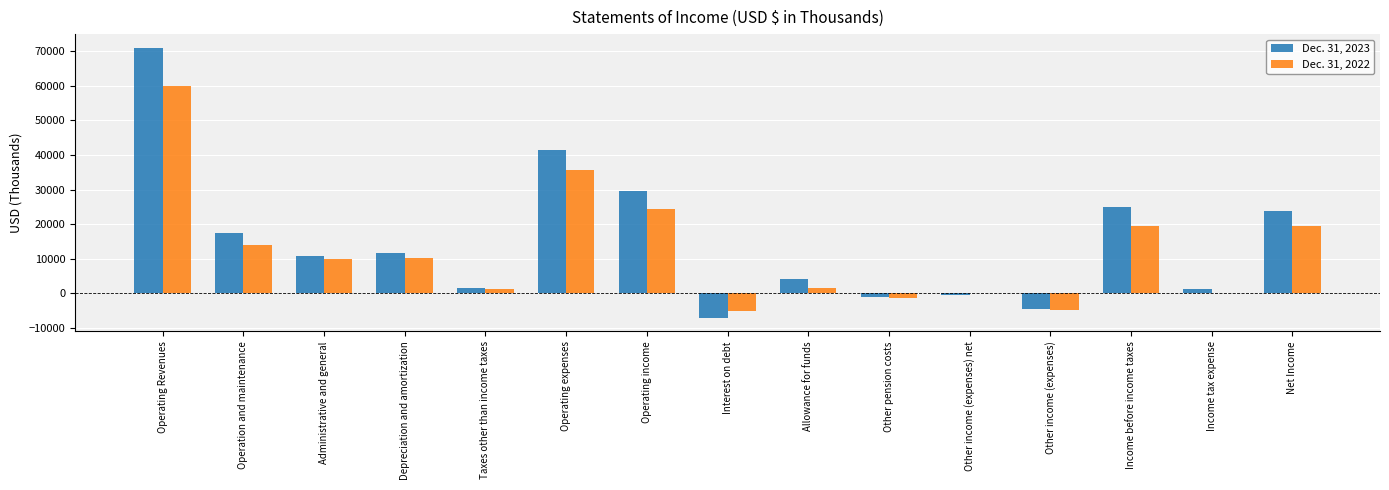

Is the value of Dec. 31, 2022 at Other income (expenses) greater than the value of Dec. 31, 2023 at Other income (expenses) net?

No